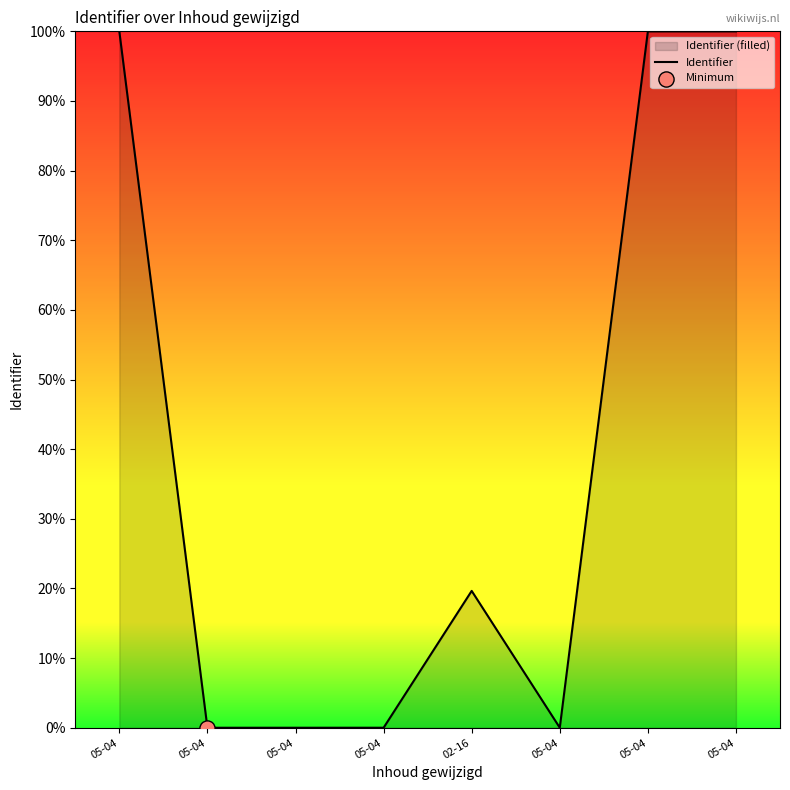

Which has a higher value, 05-04 or 05-04?

05-04